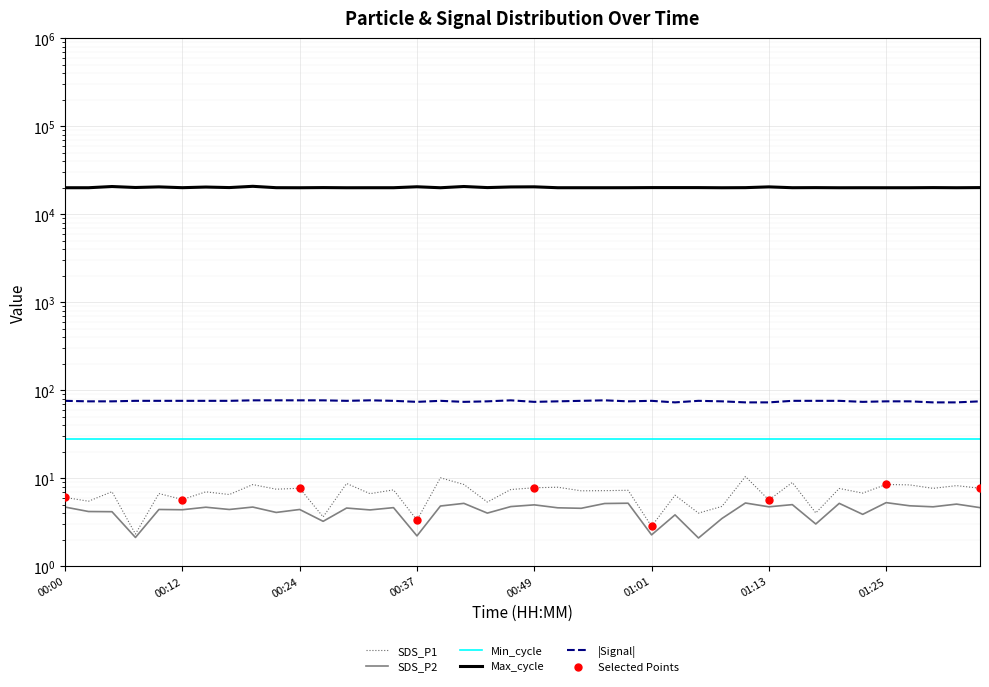

True or false: Signal and SDS_P1 intersect in this chart.

False